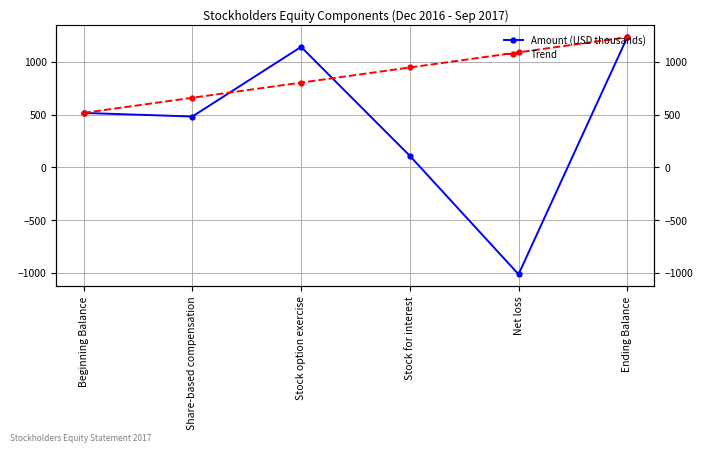

What is the sum of all Trend values?

5241.0